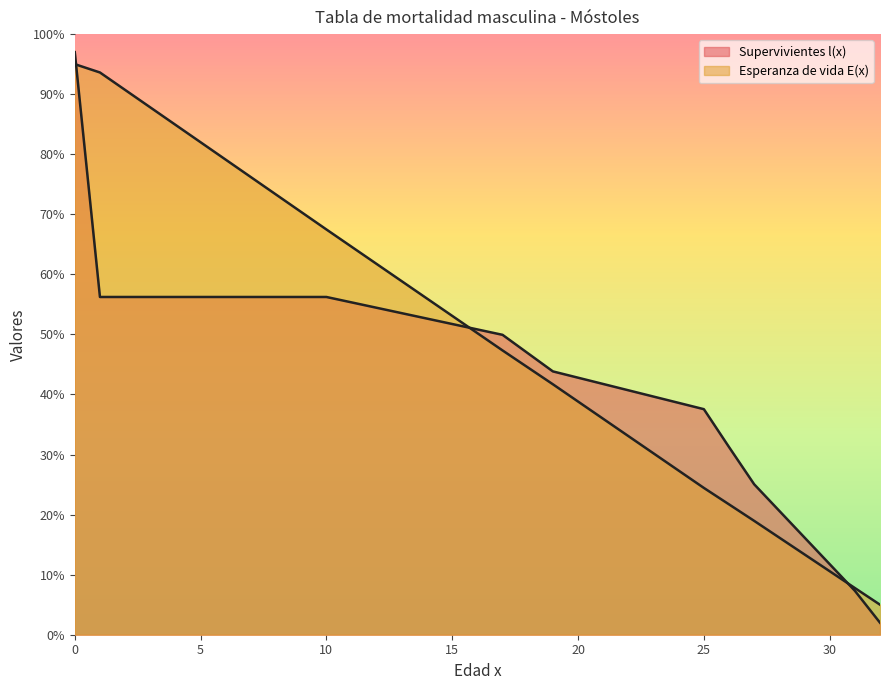

The value of Esperanza de vida E(x) at 19 is 72.4. True or false?

False